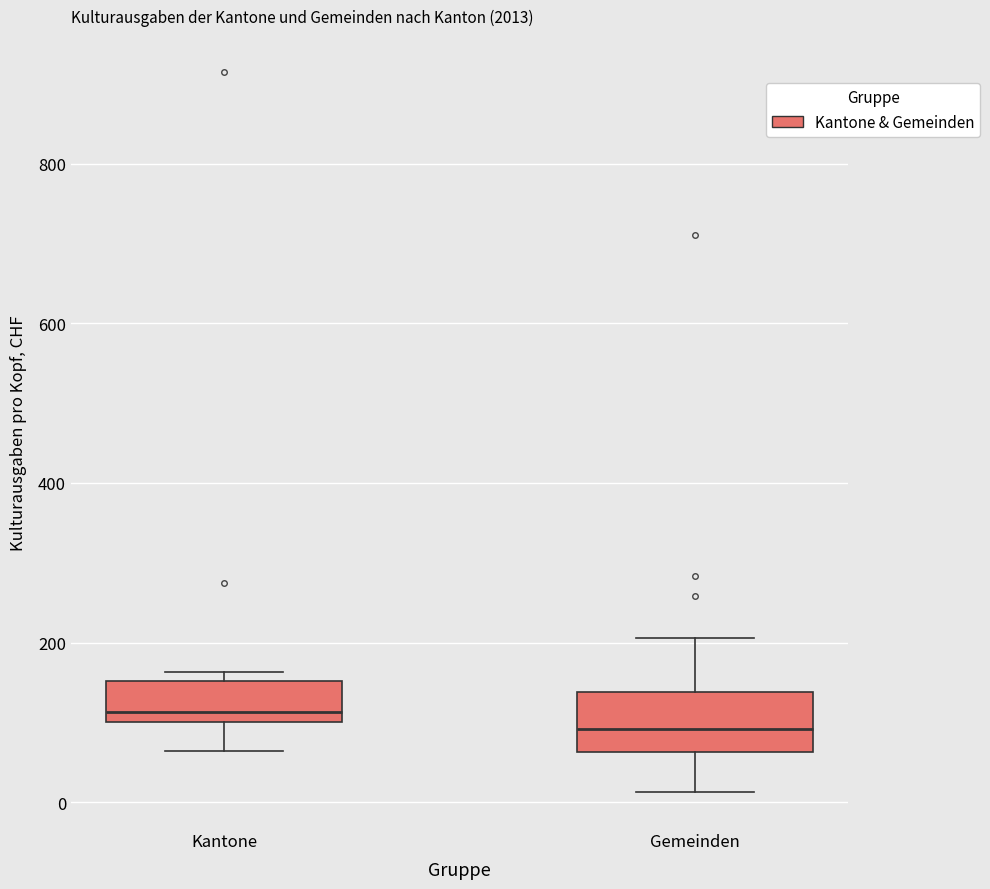

Reading left to right, read every box against the y-axis: the position of its median line, the range the box covers, and the ends of its whiskers. The values are not printed on the chart, so give them approximately, as read against the axis.

Kantone: median 120, box 100 to 160, whiskers 60 to 160 (just above the box's upper edge)
Gemeinden: median 100, box 60 to 140, whiskers 20 to 200